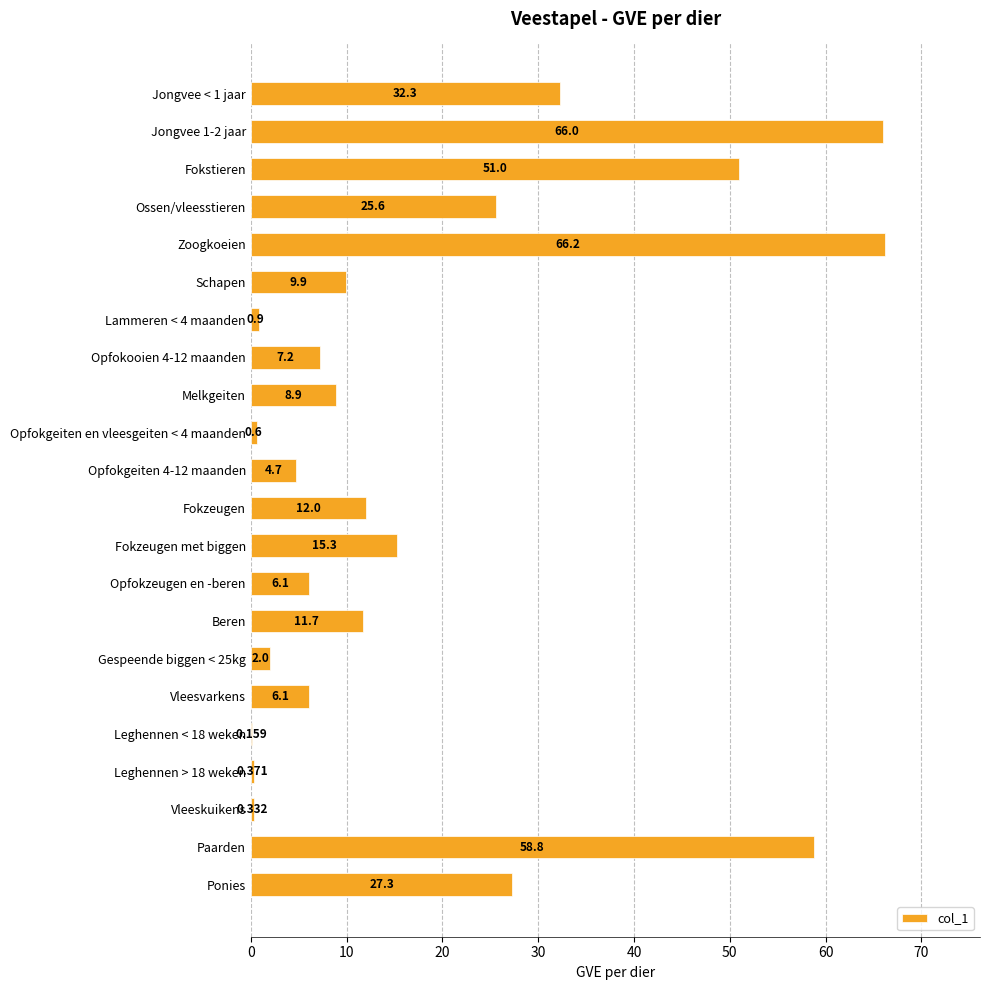

Between Opfokooien 4-12 maanden and Zoogkoeien, which is larger?

Zoogkoeien